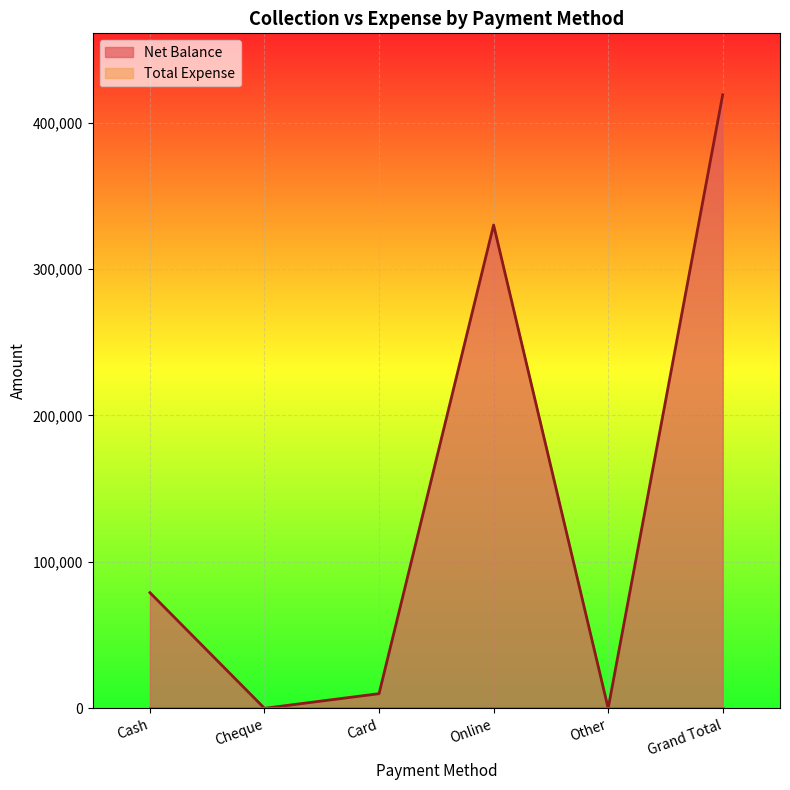

Is it true that the value at Grand Total is 205117?

False